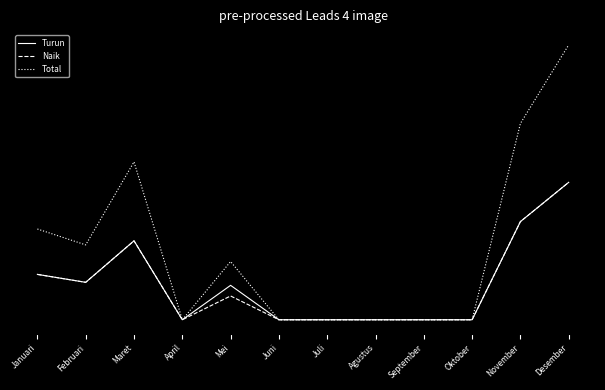

Which series has the largest range (max minus min)?

Total